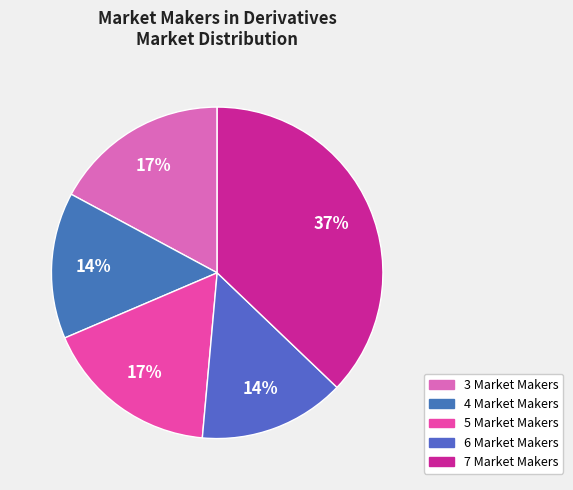

How many slices are in this pie chart?

5